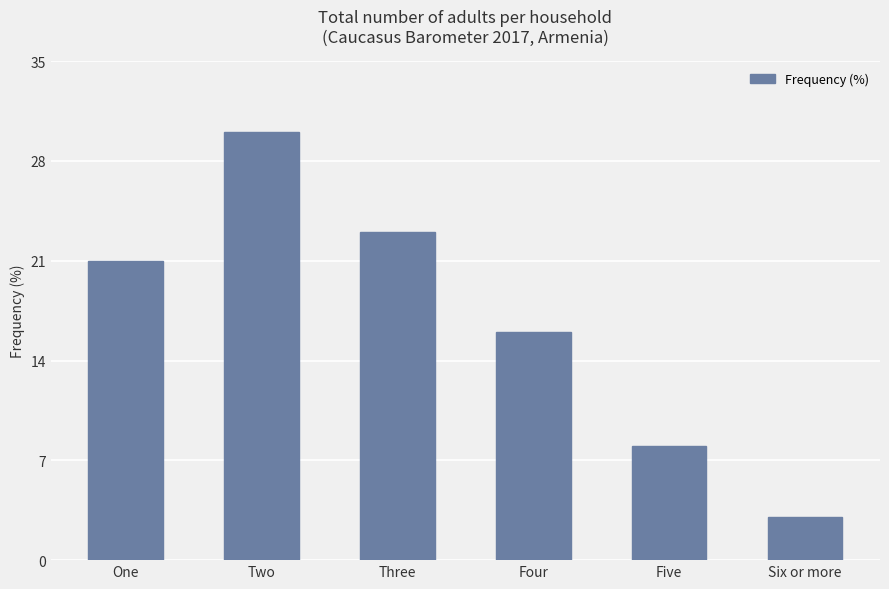

What is the label of the 1st bar from the left?

One